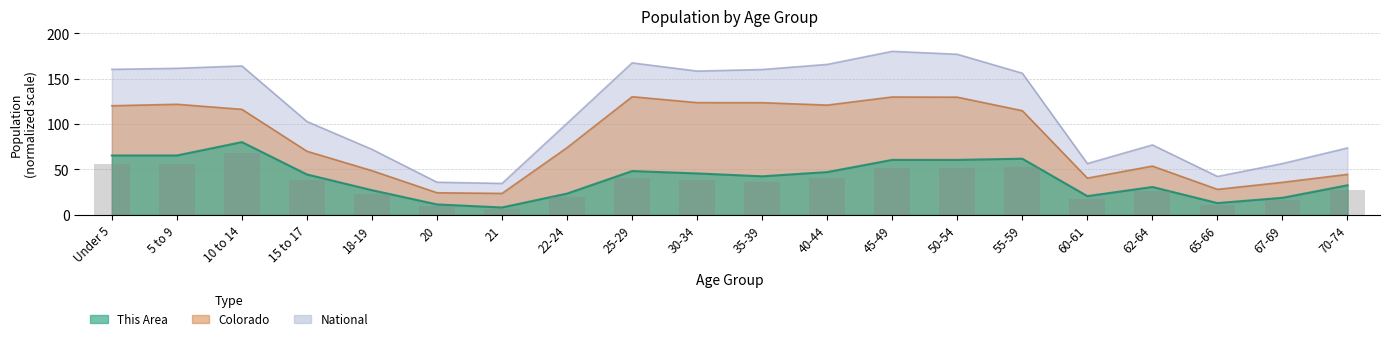

What is the difference between the highest and lowest values at 62-64?

46.3